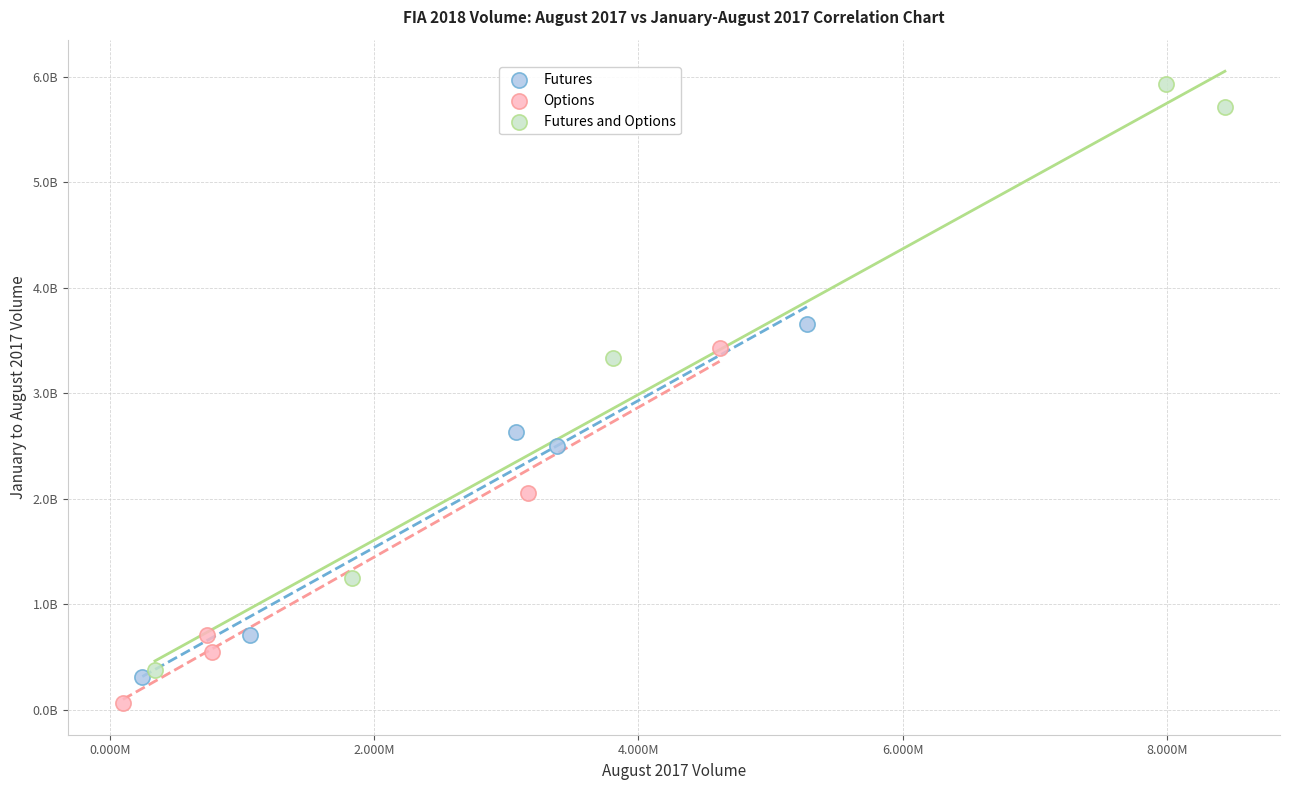

Which series reaches the minimum Y coordinate?

Options